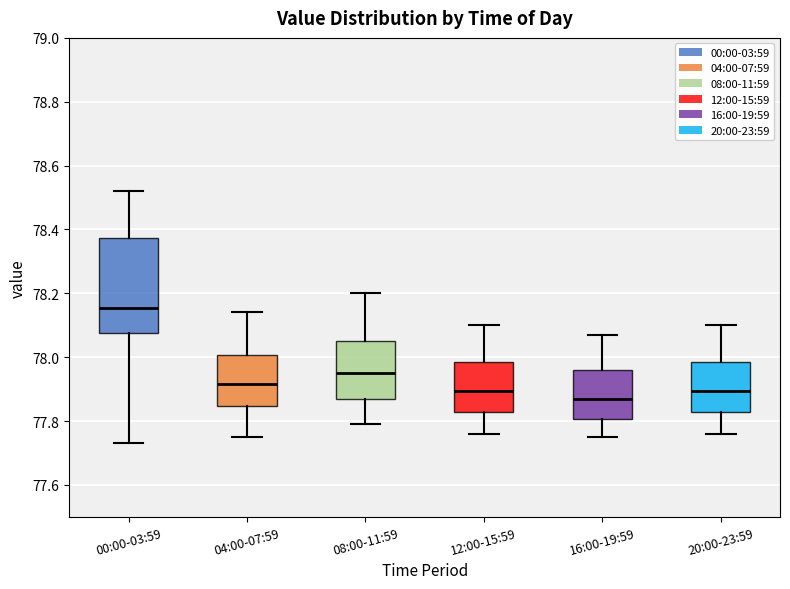

Where is the upper edge of the box for 16:00-19:59 on the y-axis? The values are not printed on the chart, so give them approximately, as read against the axis.

77.96